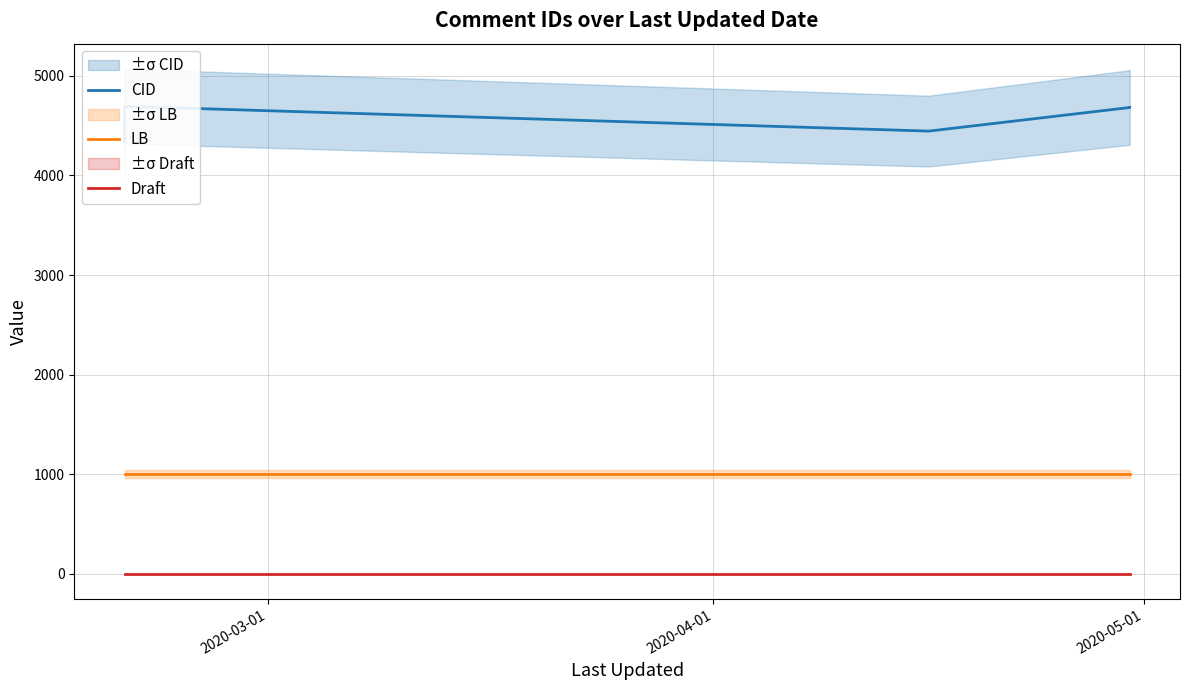

Does the chart have visible grid lines?

Yes